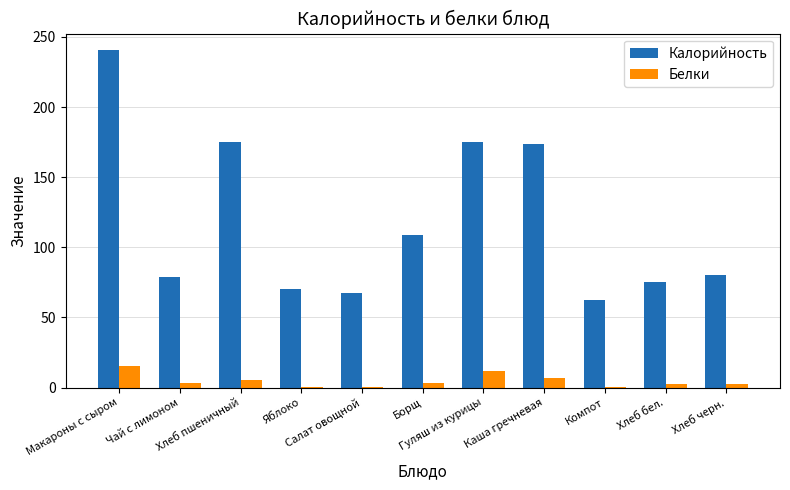

The value of Калорийность at Яблоко is 70.5. True or false?

True